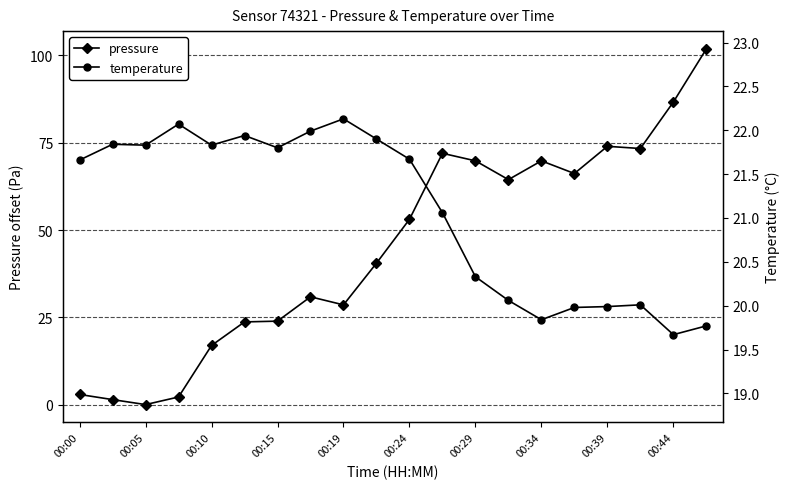

In temperature, how many points are lower than both neighbors (excluding endpoints)?

5